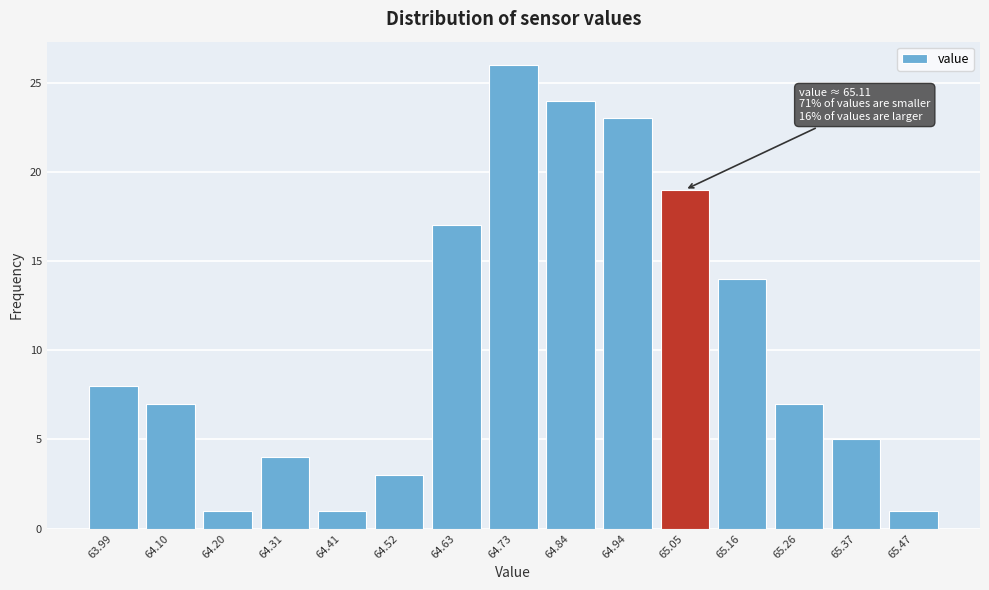

Reading right to left, list all the values displayed in this chart.

1	5	7	14	19	23	24	26	17	3	1	4	1	7	8